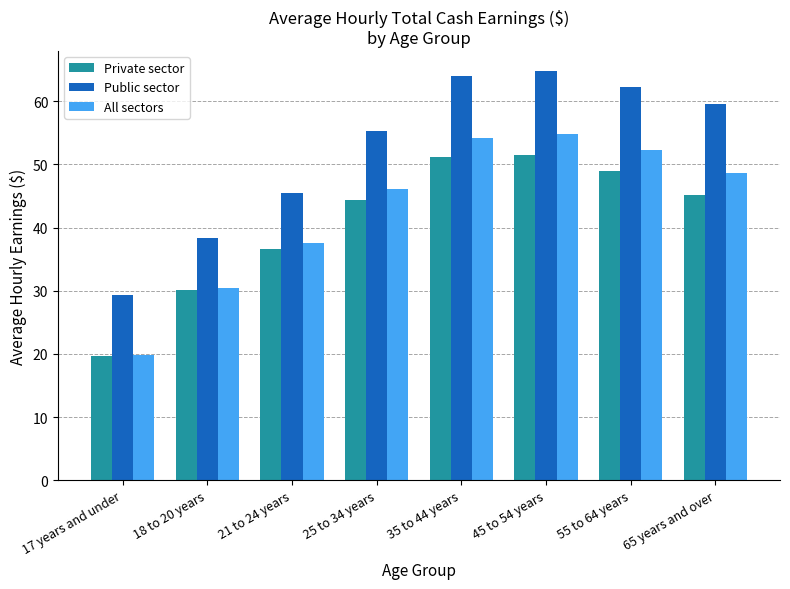

What is the sum of all Private sector values?

327.4